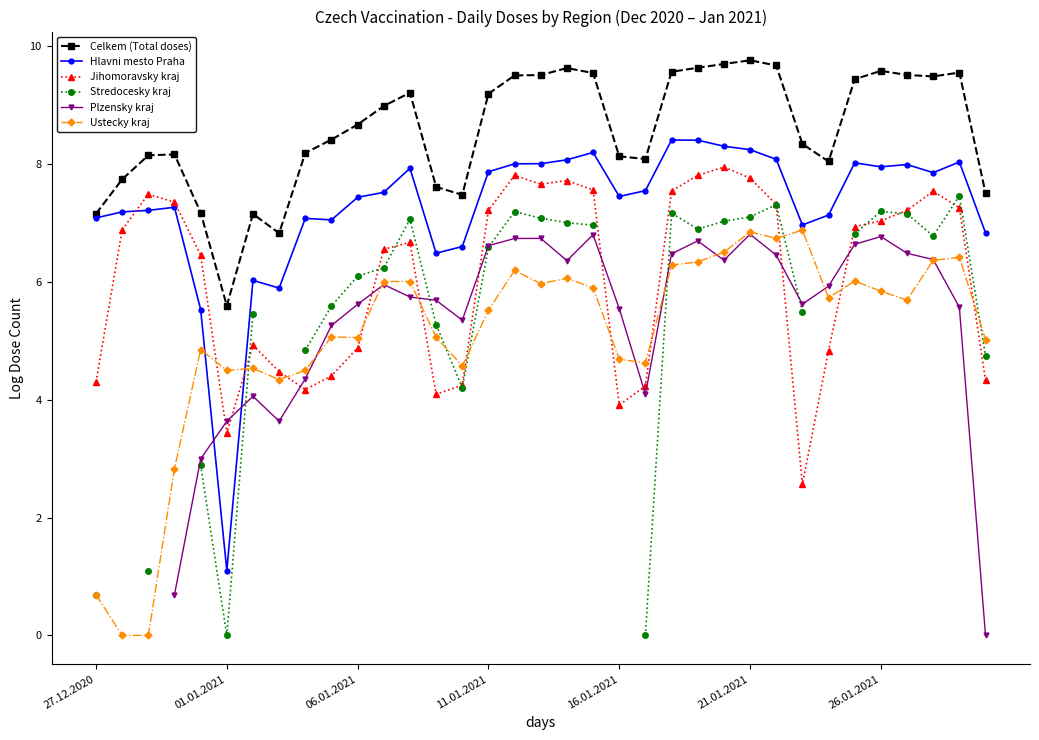

True or false: Jihomoravsky kraj and Celkem (Total doses) cross at least once.

False